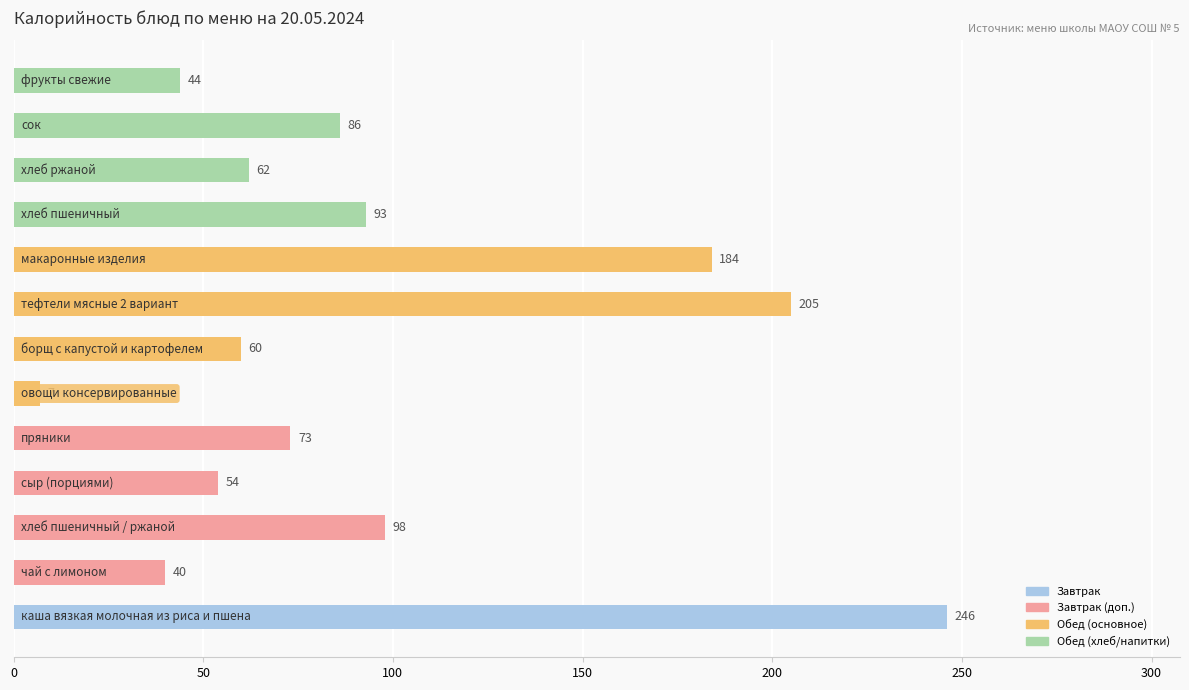

What is the minimum value shown in the chart?

7